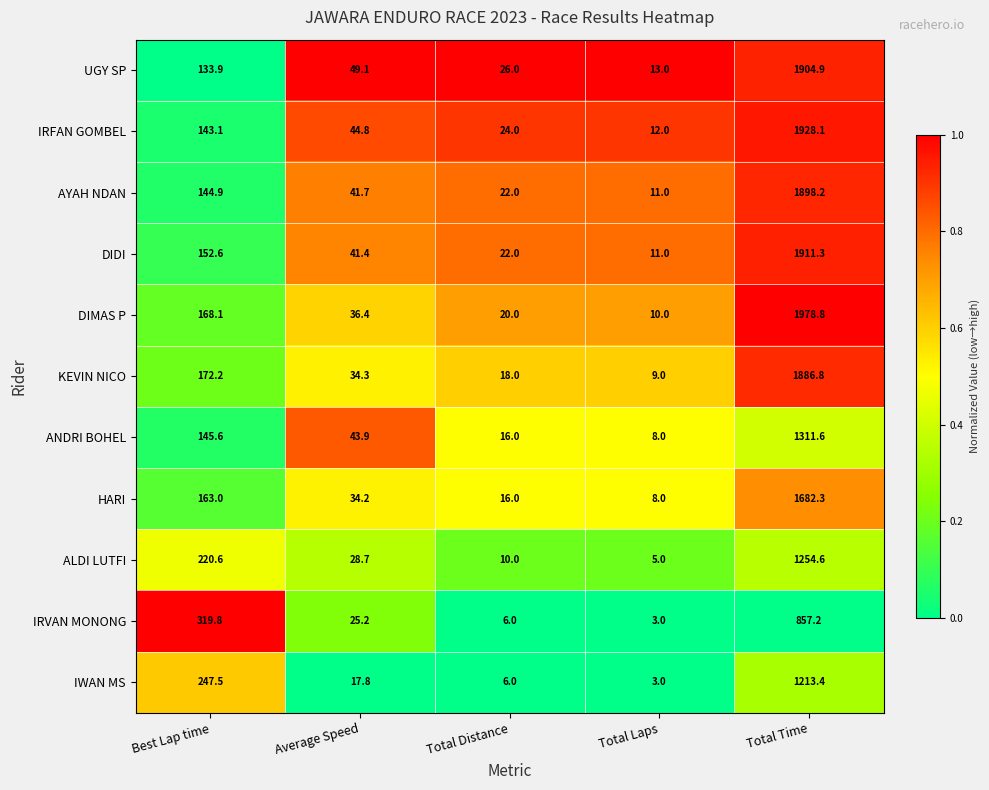

What is the difference between the maximum and minimum values in the AYAH NDAN series?

1887.2